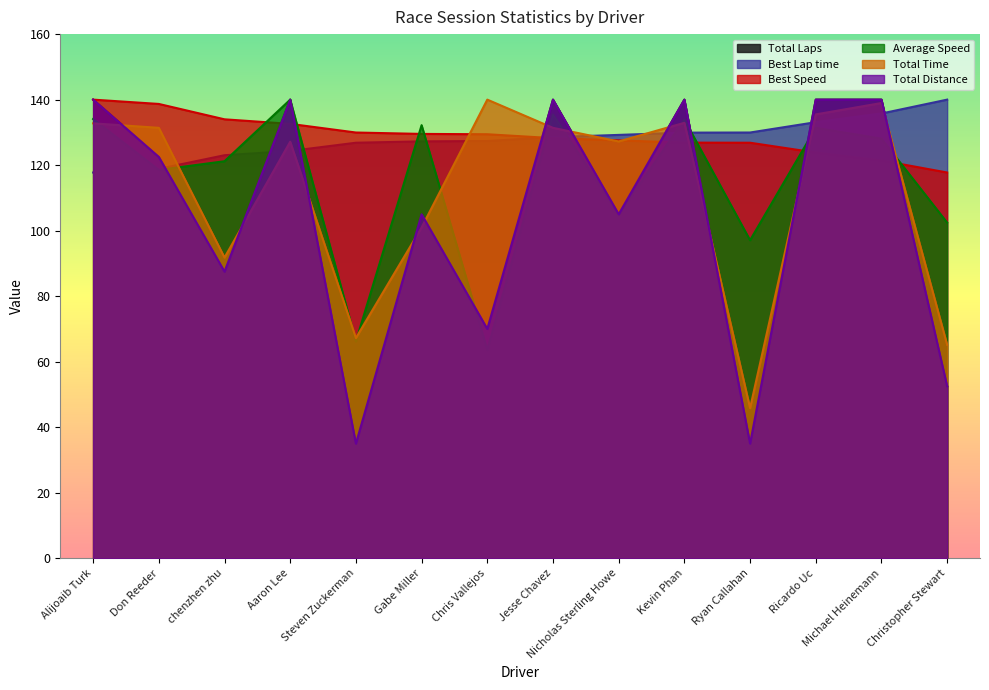

What is the label of the 4th point from the right?

Ryan Callahan